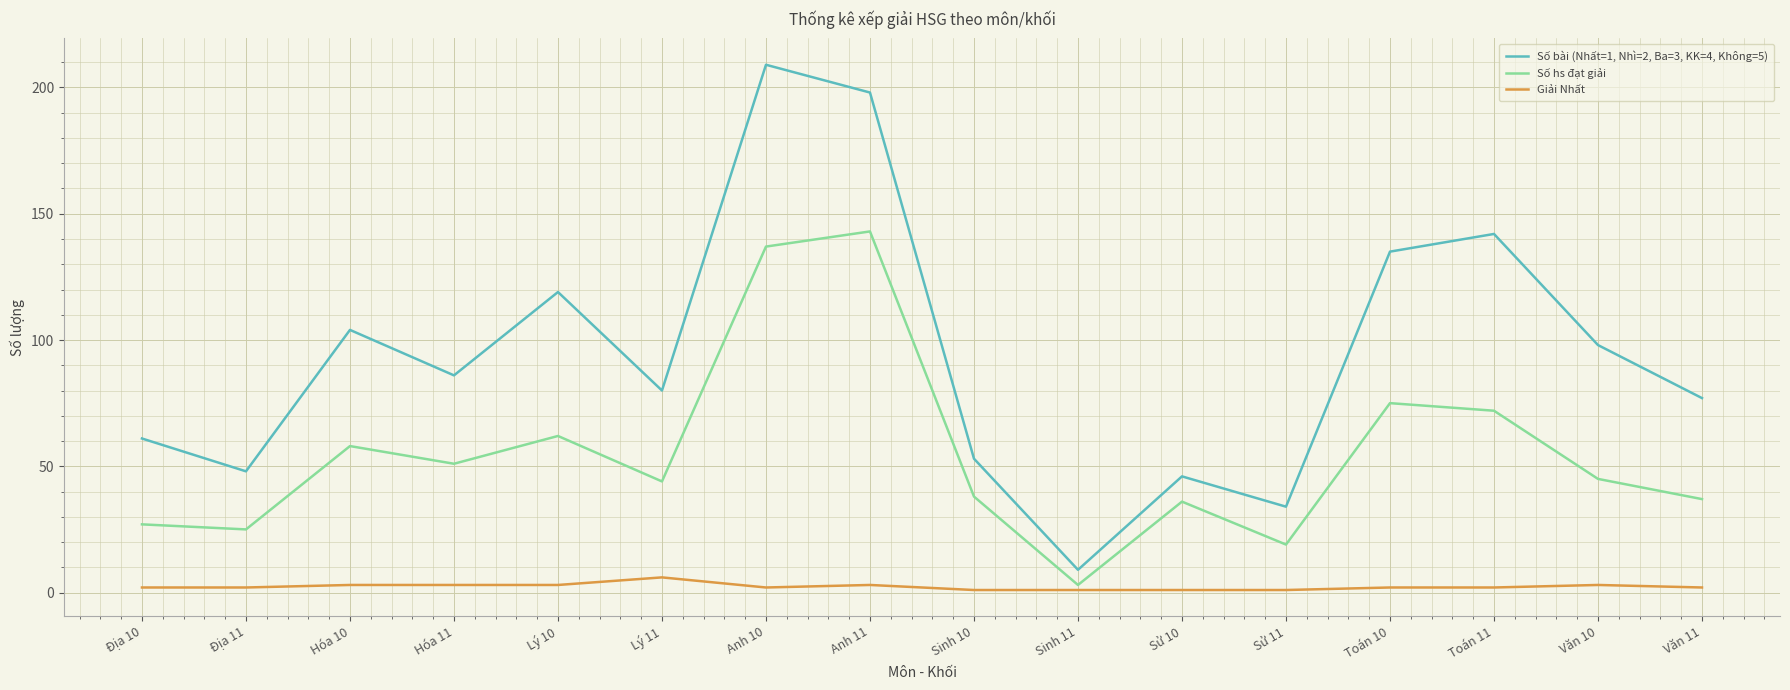

What is the difference between the Số hs đạt giải values at Sinh 11 and Văn 10?

42